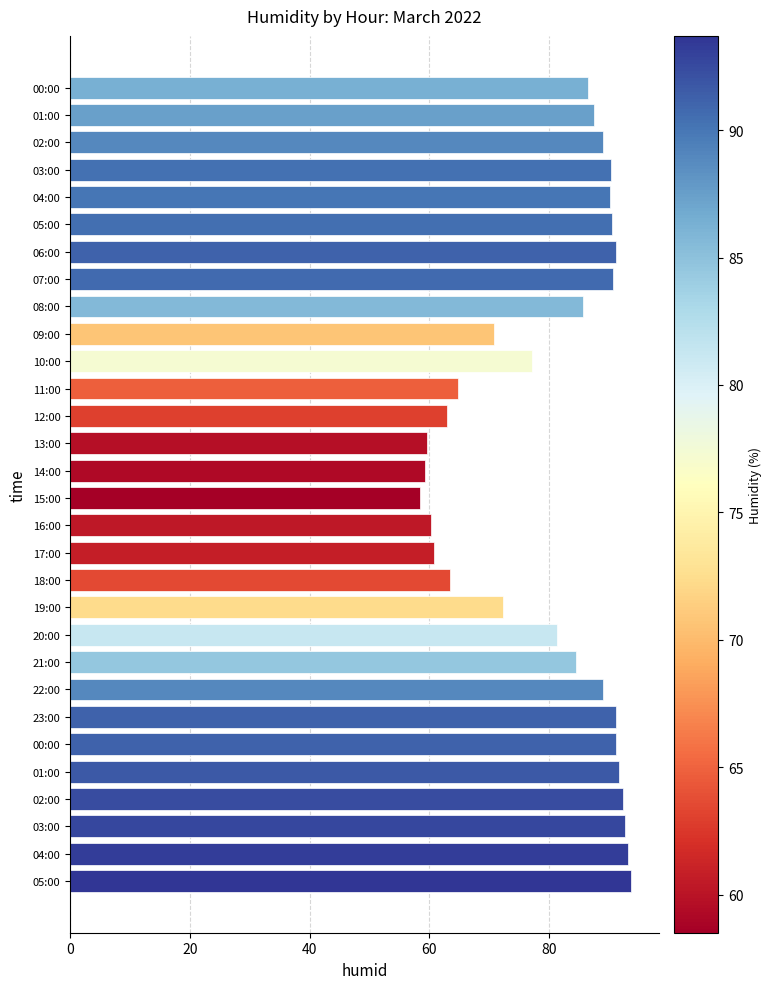

What is the maximum value shown in the chart?

93.7